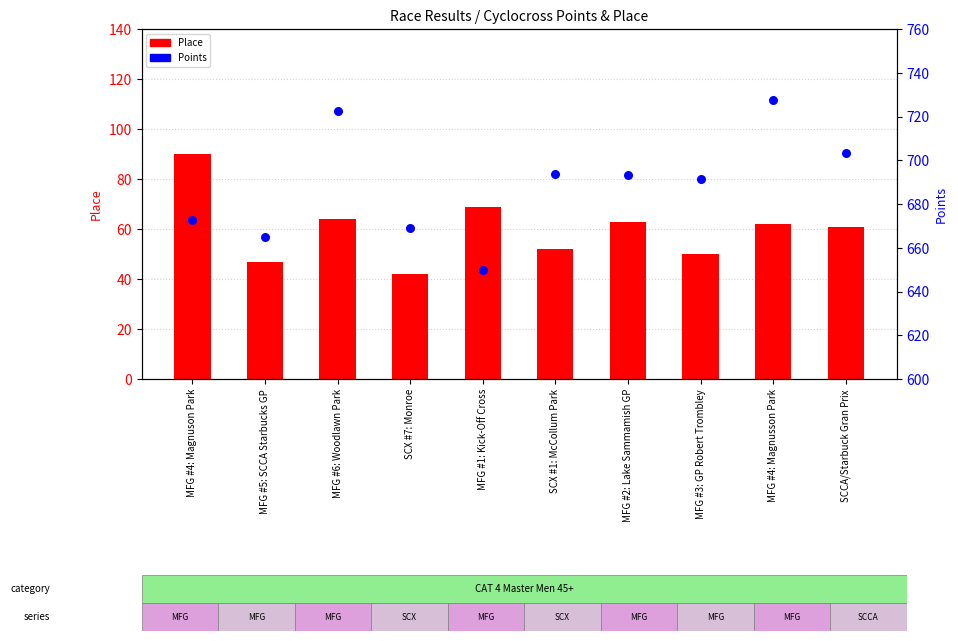

Which series has the largest Y range (max minus min)?

Points